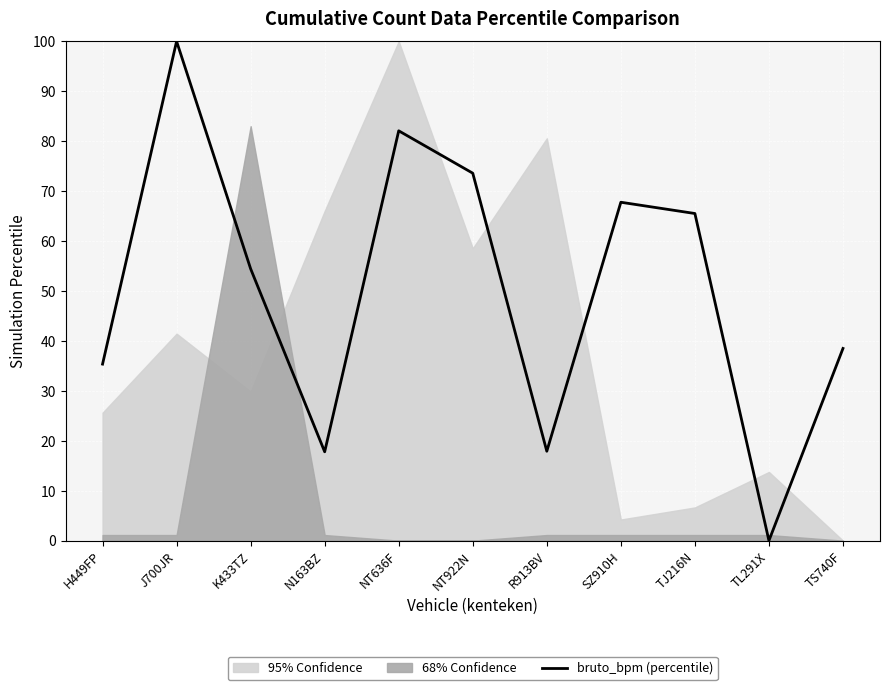

What is the change in value from H449FP to TS740F?

+3.1